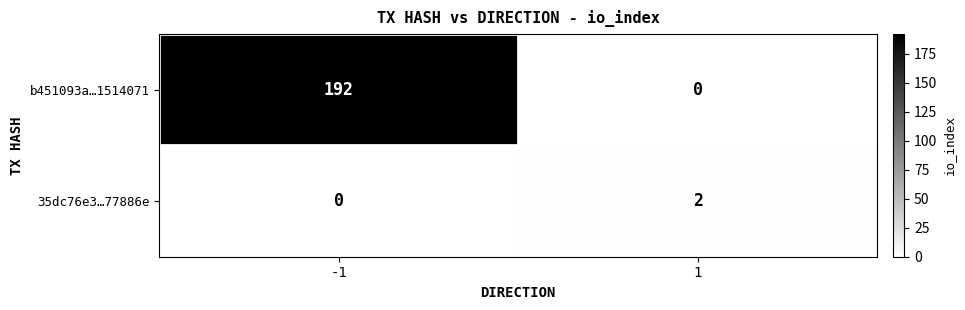

True or false: b451093a…1514071 has a value of 75 at 1.

False